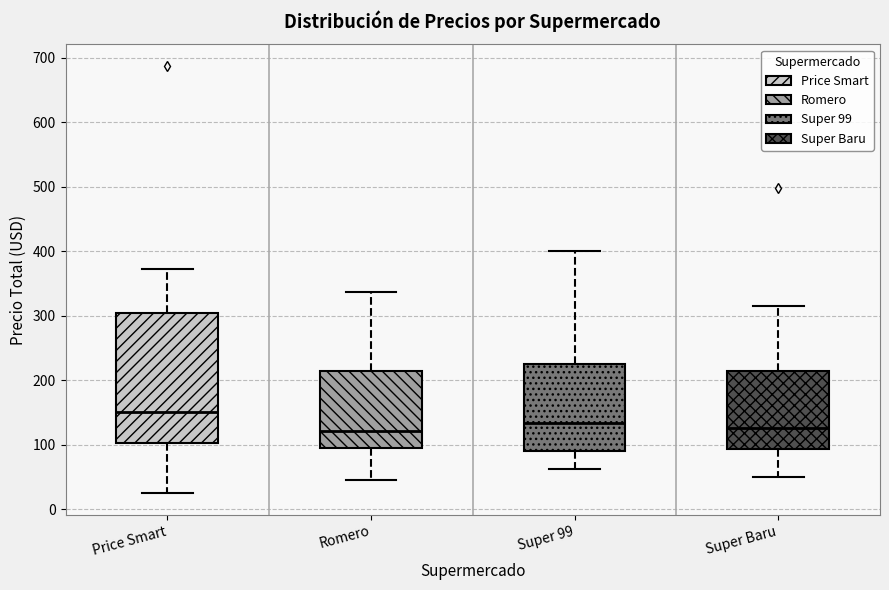

Which box is the tallest, from its lower edge to its upper edge?

Price Smart